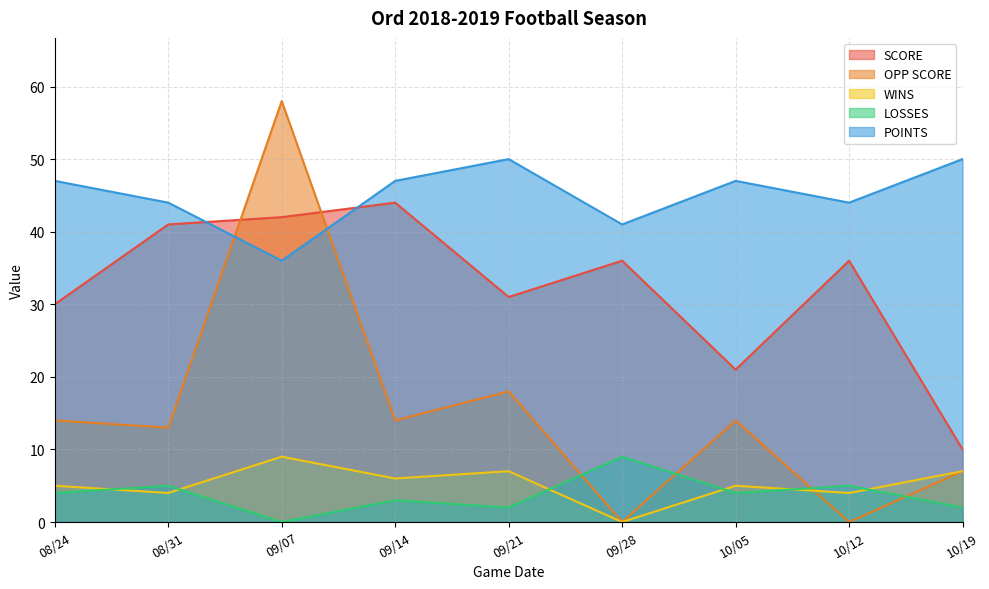

Is the value of LOSSES at 10/19 greater than the value of POINTS at 10/05?

No